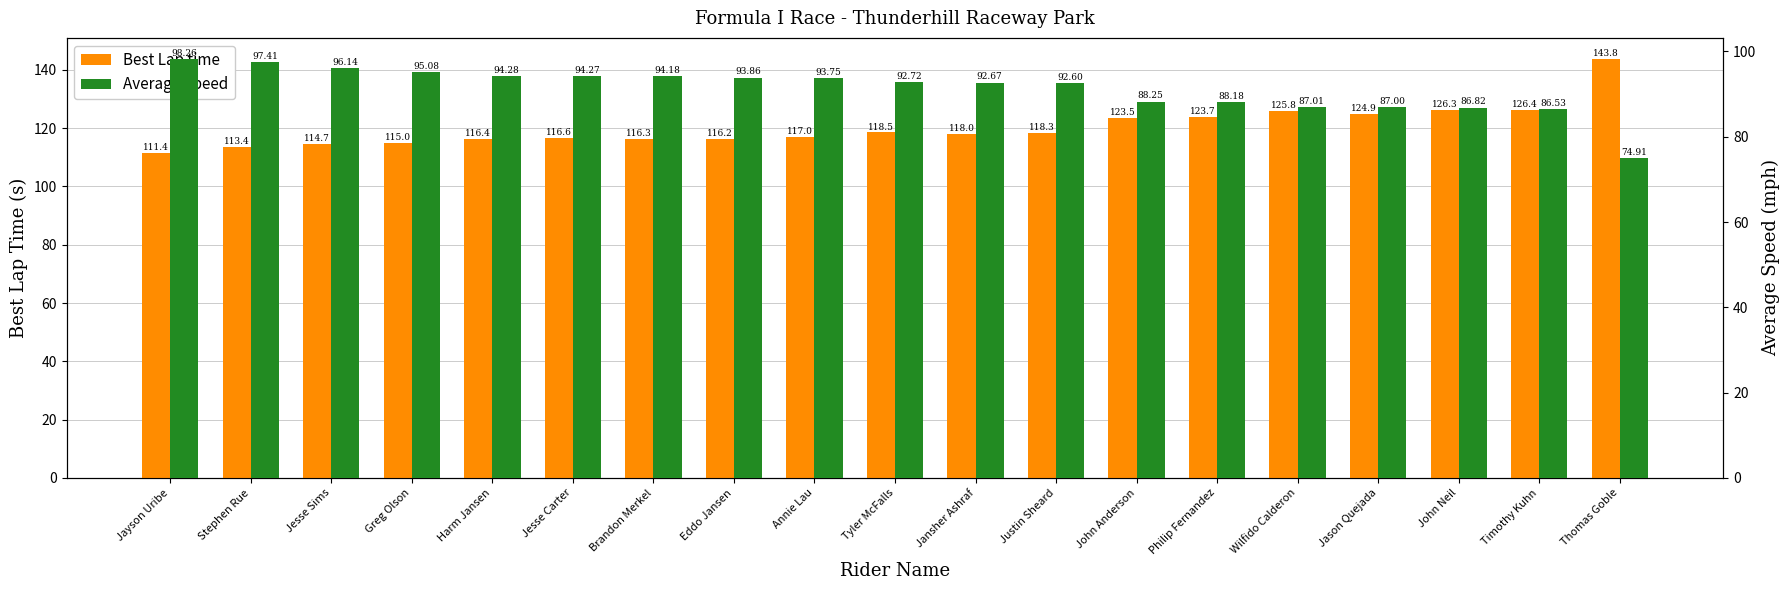

Which series has the largest total across all categories?

Best Lap time